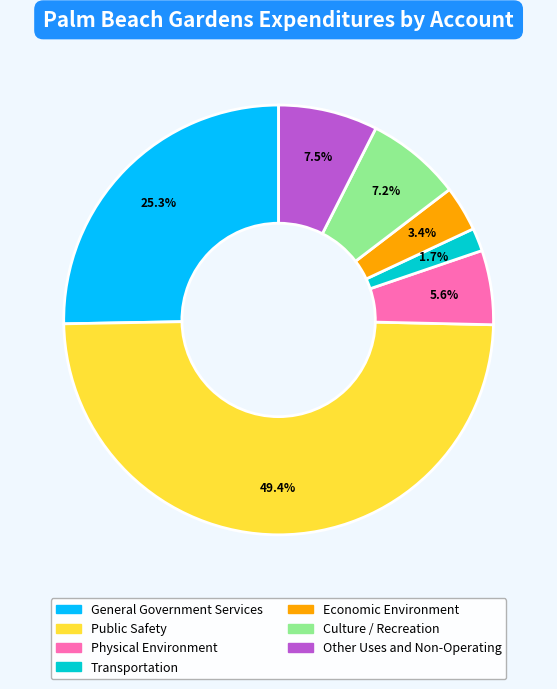

Does any single category account for the majority?

No